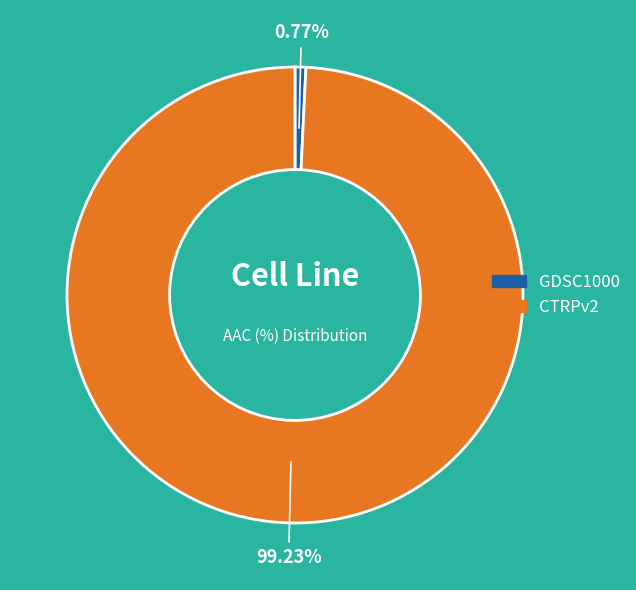

To the nearest percent, what is the combined percentage of GDSC1000 and CTRPv2?

100%